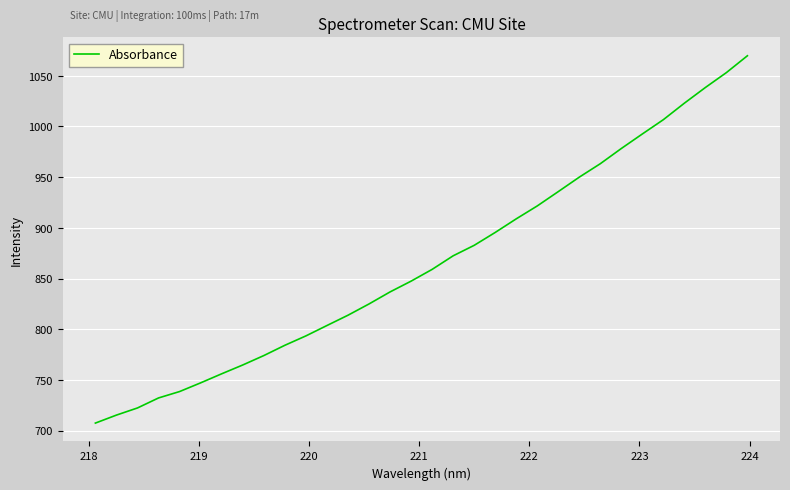

What is the greatest value displayed?

1069.7